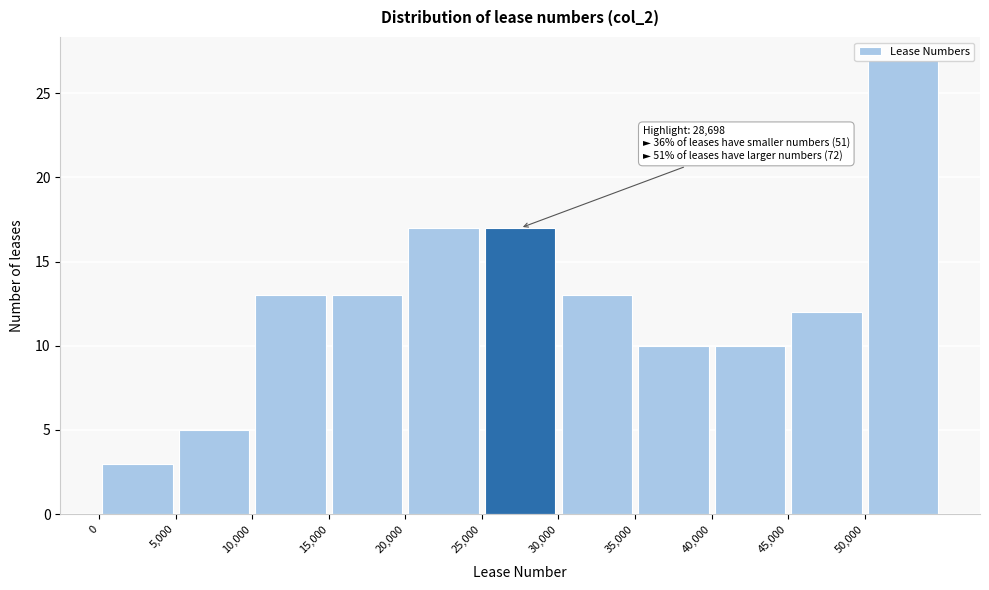

Which range on the x-axis has the tallest bar?

50000 to 55000